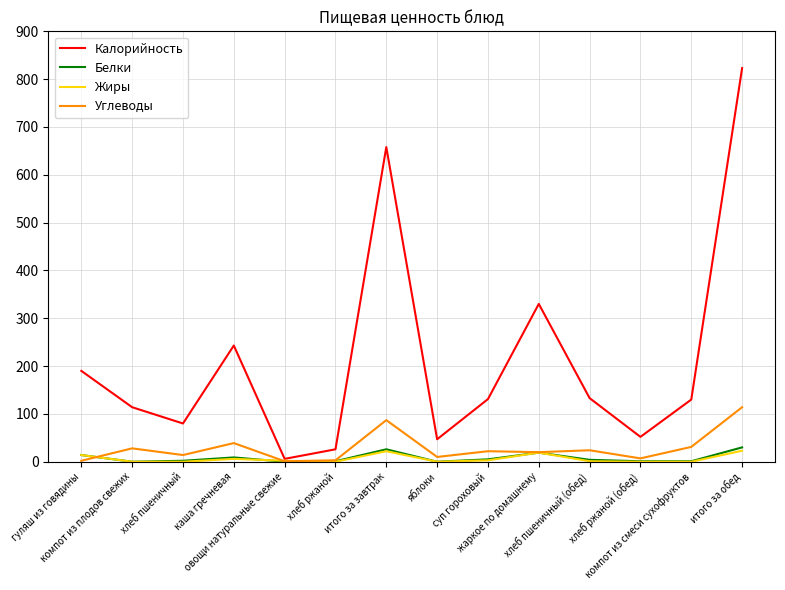

Which series has the largest total across all categories?

Калорийность